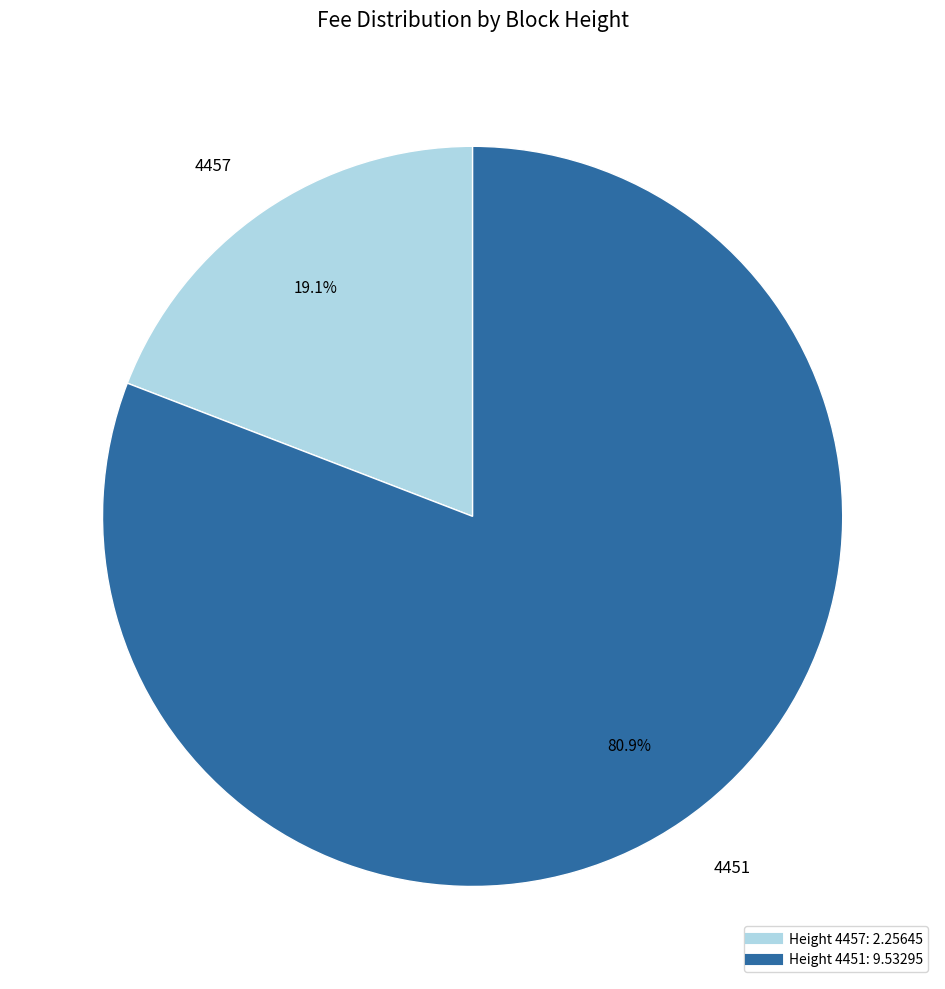

Is there a majority slice in this chart?

Yes